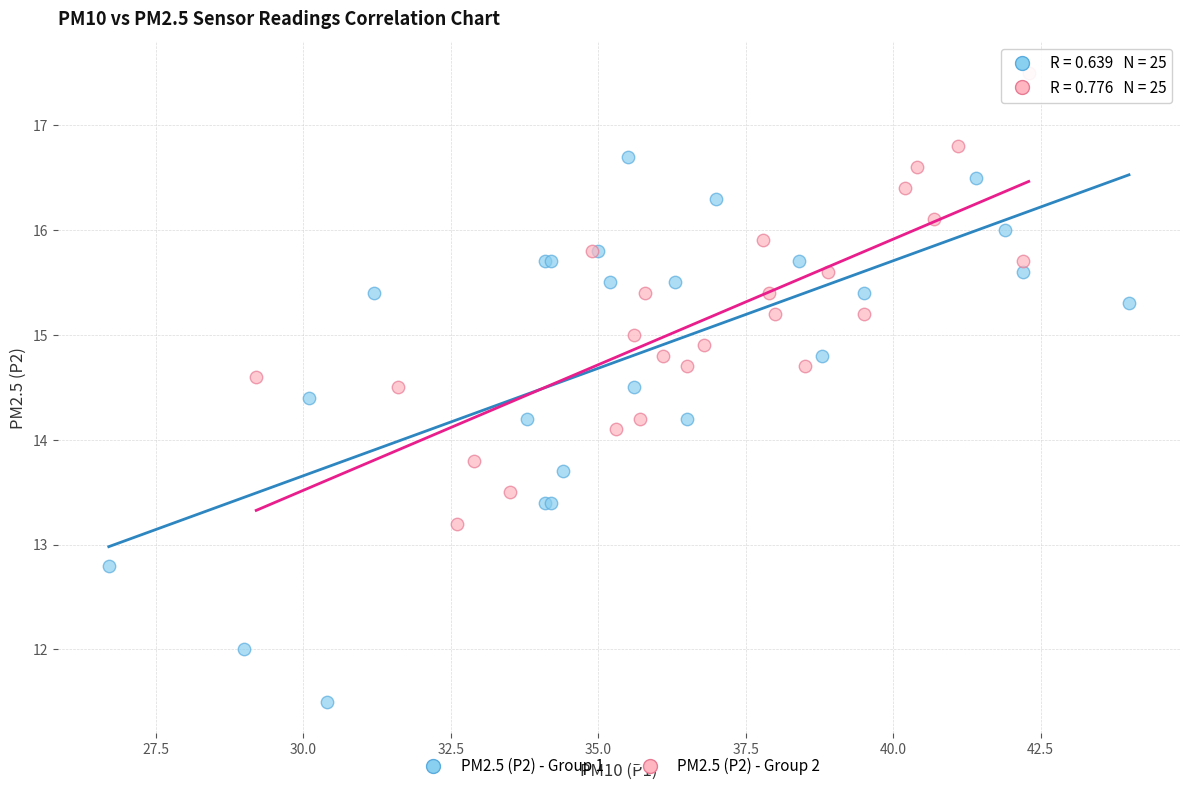

Which series reaches the maximum Y coordinate?

PM2.5 (P2) - Group 2